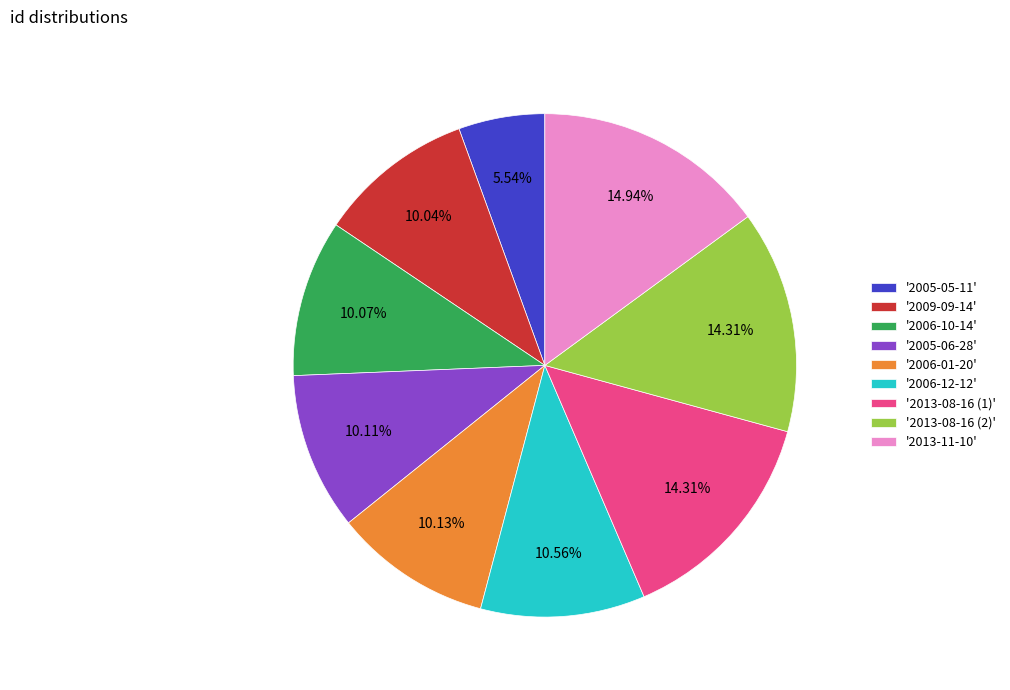

Which has a higher value, '2013-11-10' or '2006-10-14'?

'2013-11-10'